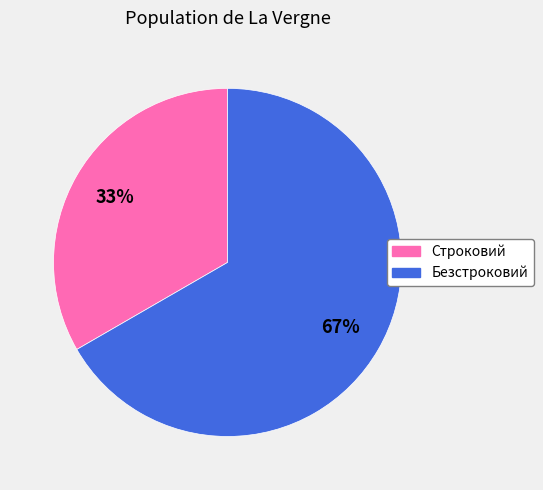

Count the number of slices in the pie.

2